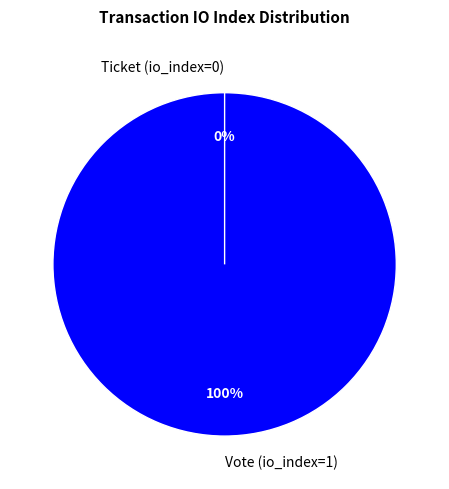

What is the smallest slice in the pie chart?

Ticket (io_index=0)